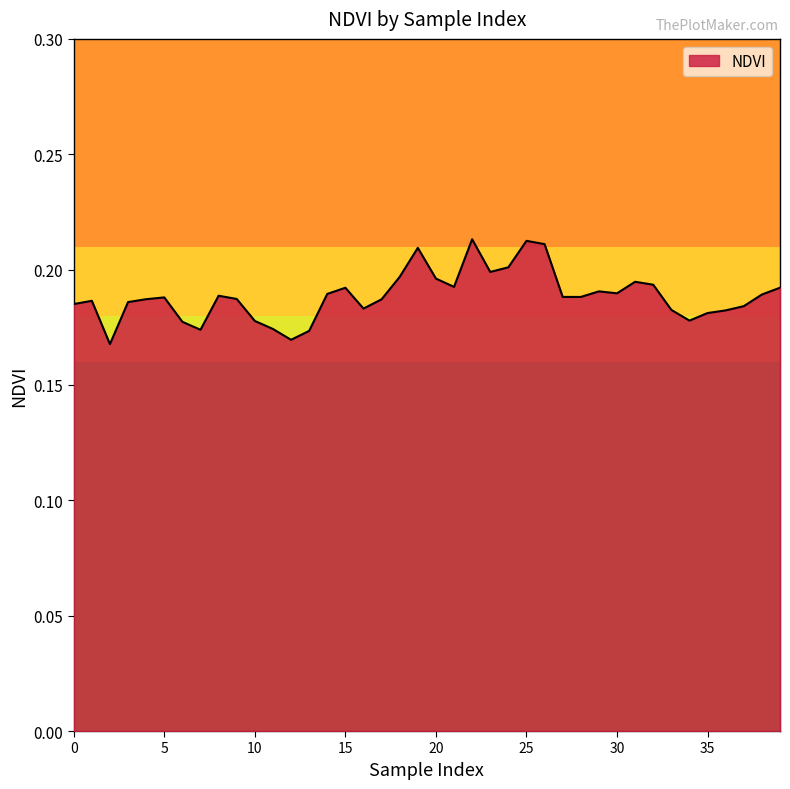

What is the value of the 12th point from the left?

0.2